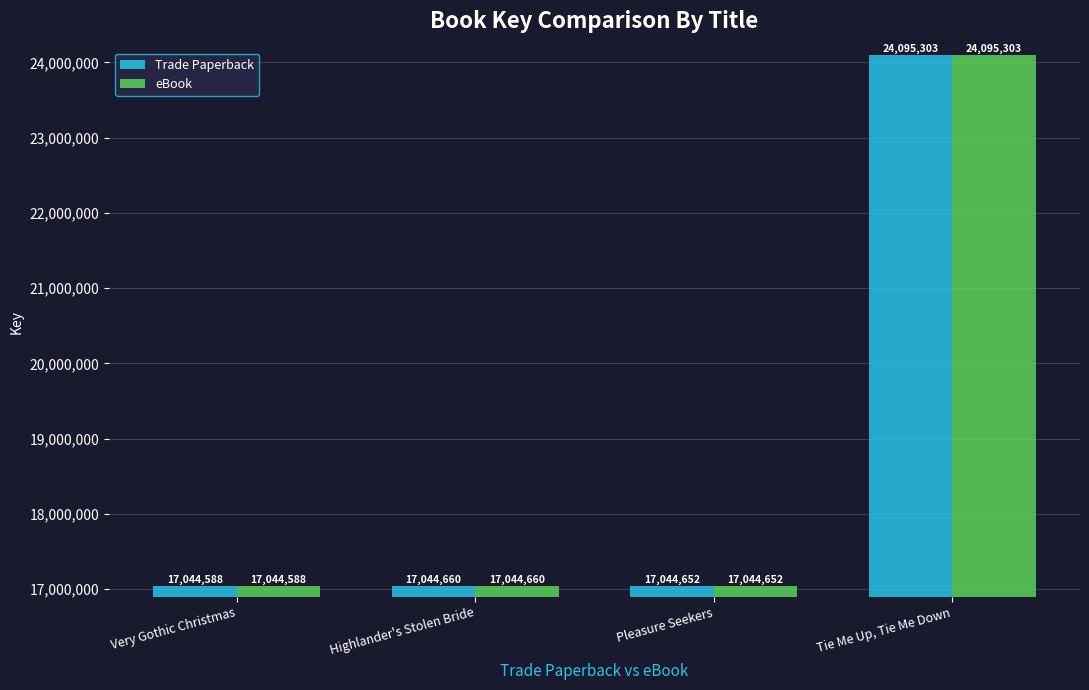

List the labels in order of eBook value, smallest first.

Very Gothic Christmas, Pleasure Seekers, Highlander's Stolen Bride, Tie Me Up, Tie Me Down